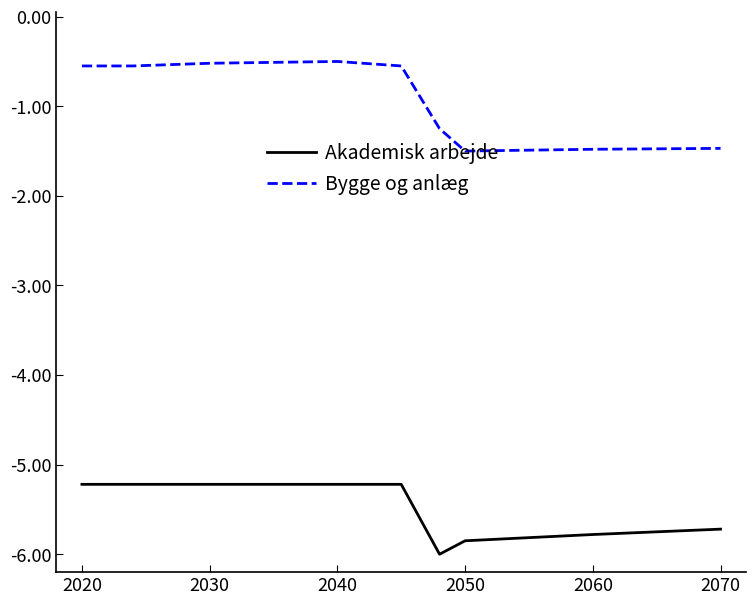

What is the highest value of the Akademisk arbejde series?

-5.2